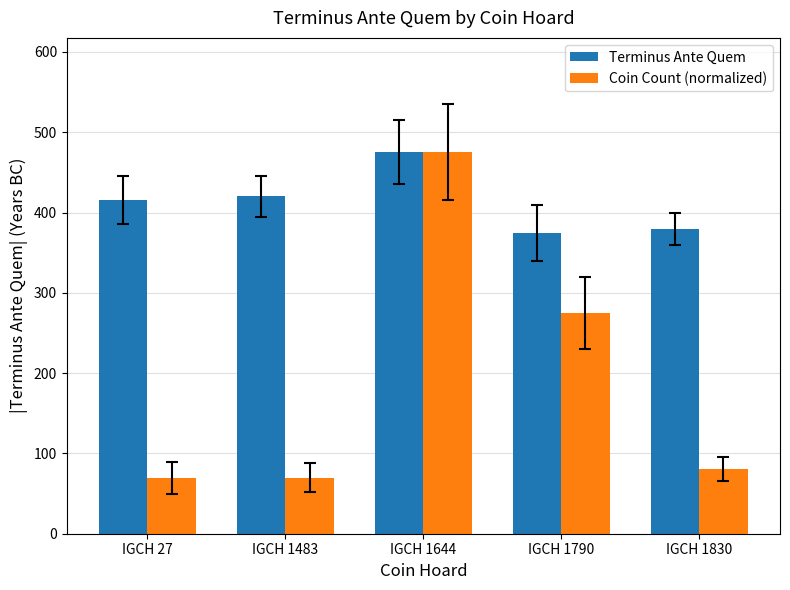

Which label corresponds to the largest value in the chart?

IGCH 1644